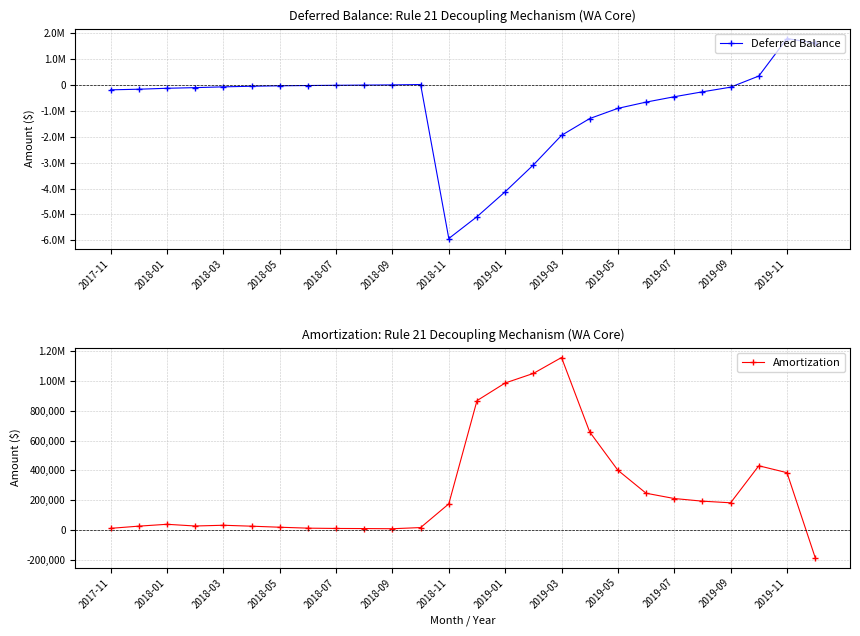

What is the difference between the Deferred Balance values at 18 and 17?

394131.1